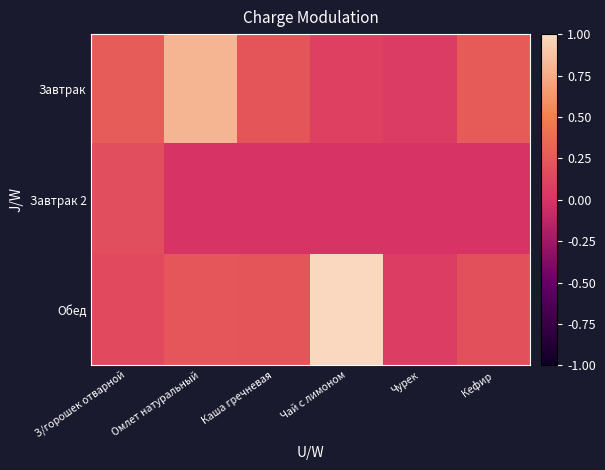

Which series has the largest total across all categories?

Обед